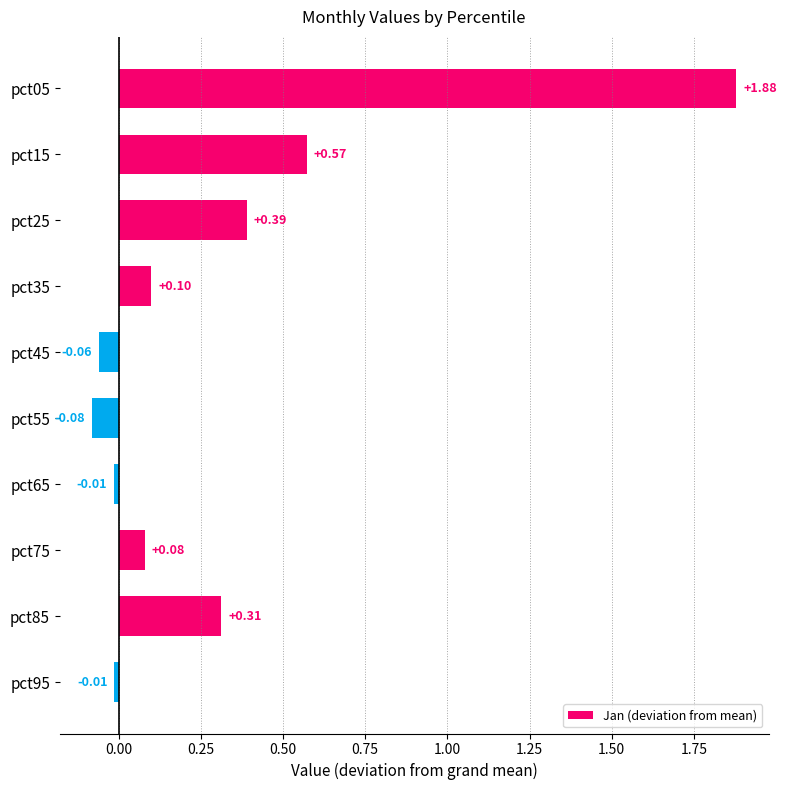

What is the sum of all values?

3.2